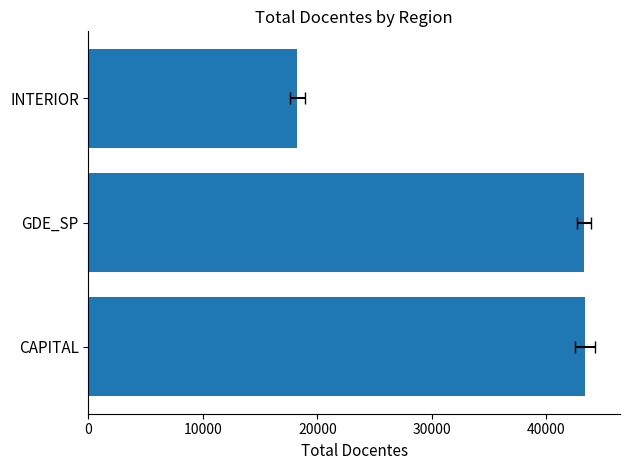

What is the approximate value at INTERIOR, to the nearest 50?

18250